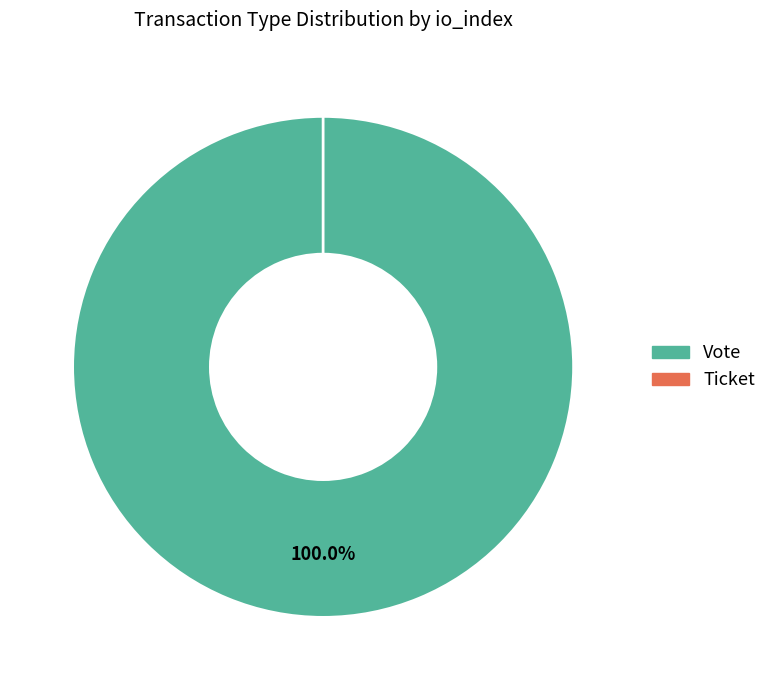

Is it true that Vote is 90% of the pie?

False